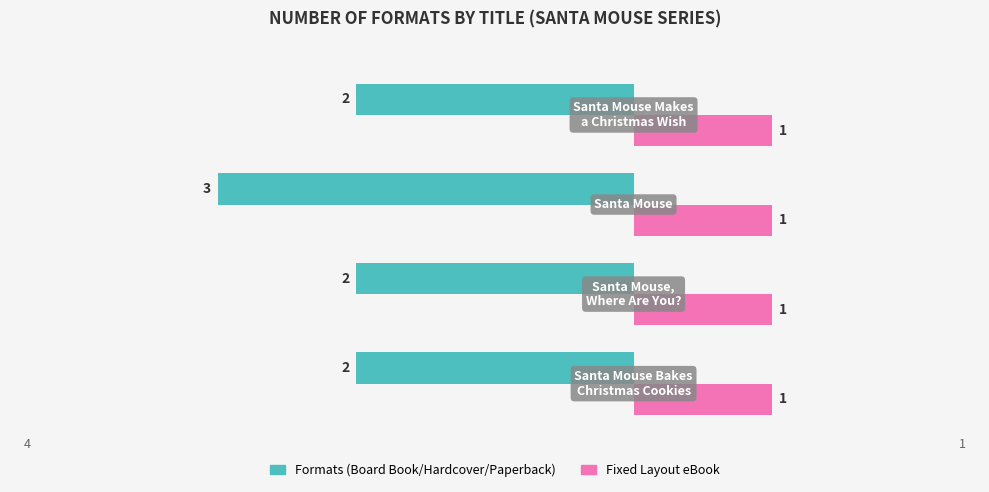

How many series are shown in this chart?

2